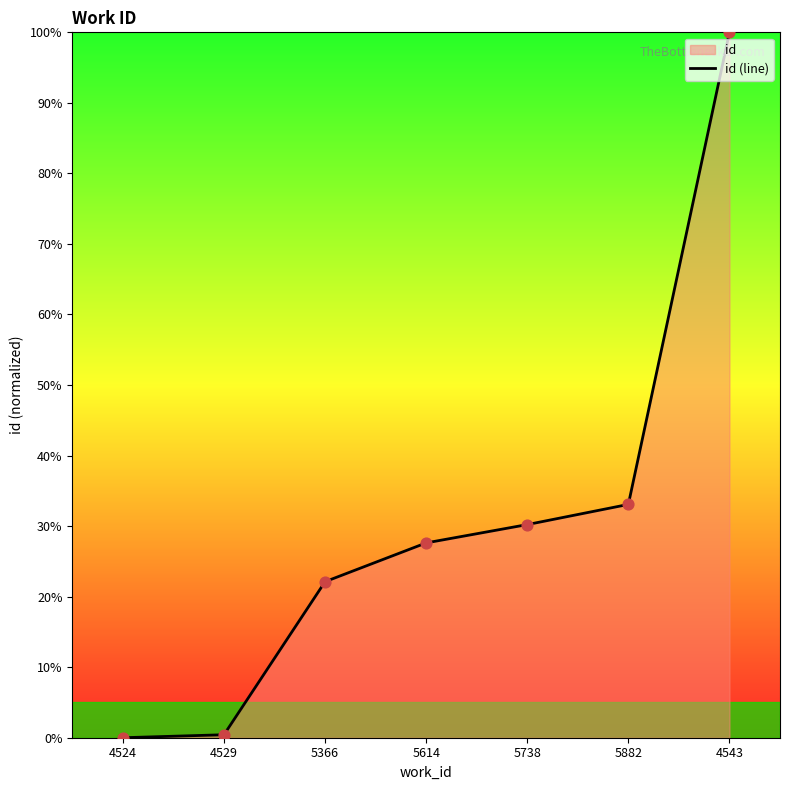

Which has a higher value, 4543 or 5614?

4543